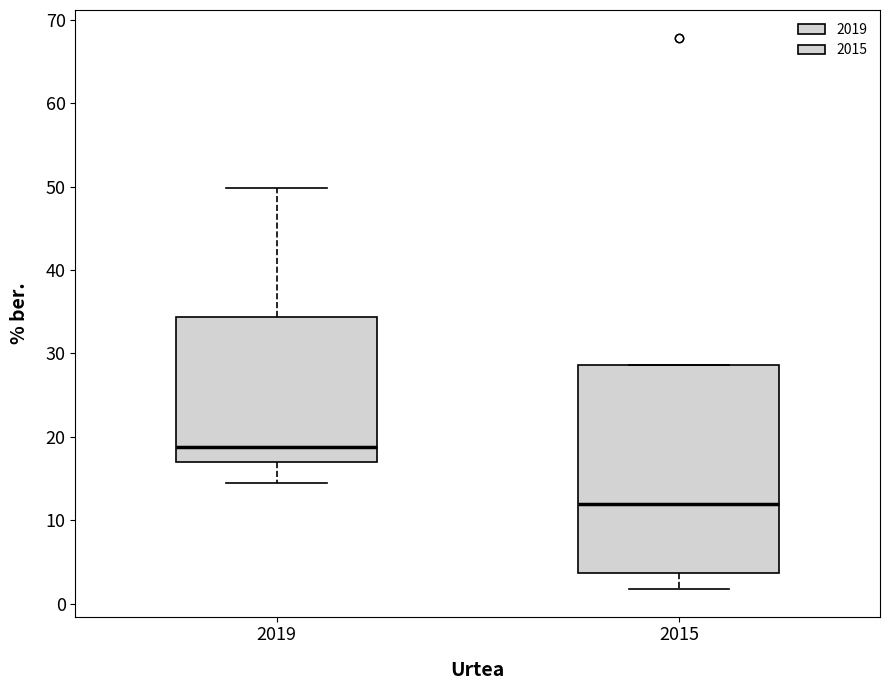

Reading left to right, read every box against the y-axis: the position of its median line, the range the box covers, and the ends of its whiskers. The values are not printed on the chart, so give them approximately, as read against the axis.

2019: median 19, box 17 to 34, whiskers 14 to 50
2015: median 12, box 4 to 29, whiskers 2 to 29